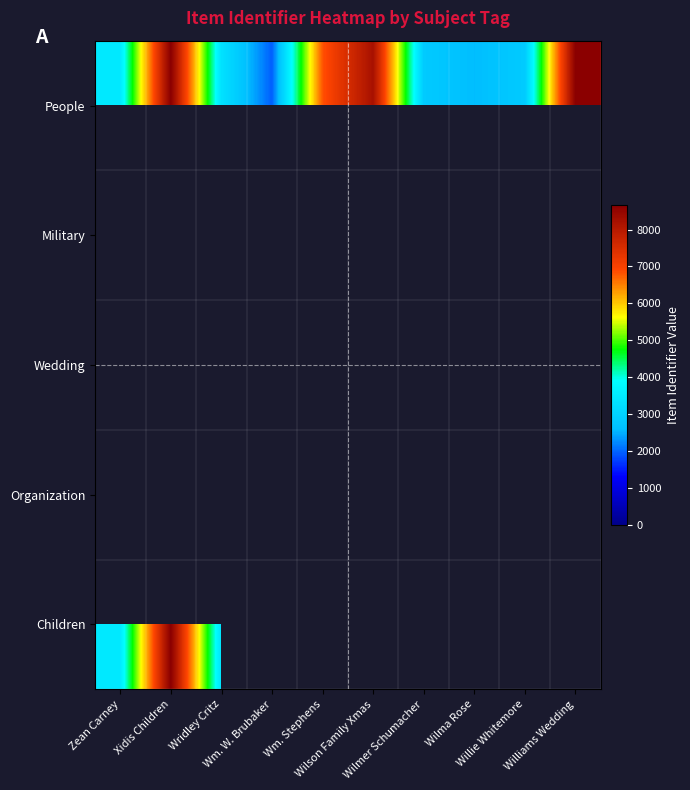

Which has a higher value, Zean Carney or Wm. W. Brubaker?

Zean Carney